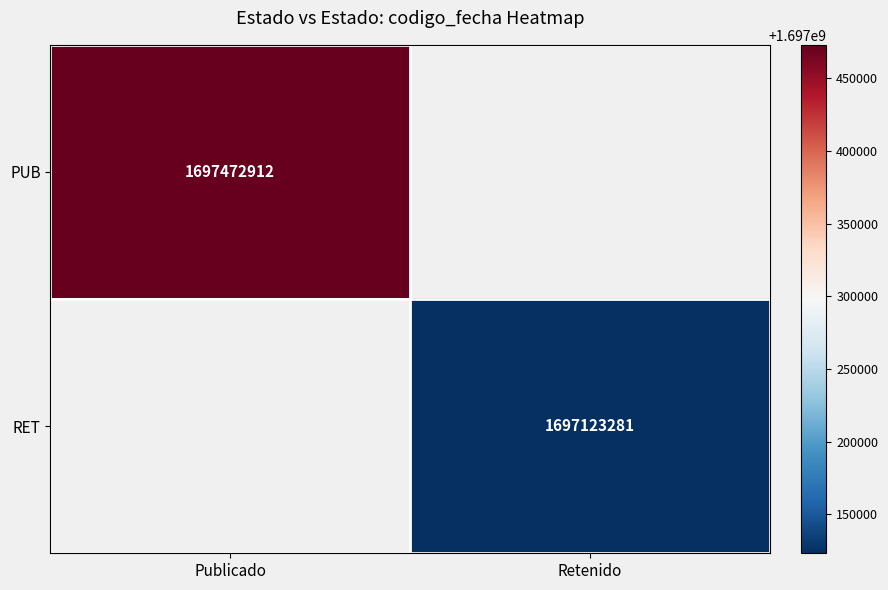

The value of RET at Retenido is 2797495141.8. True or false?

False